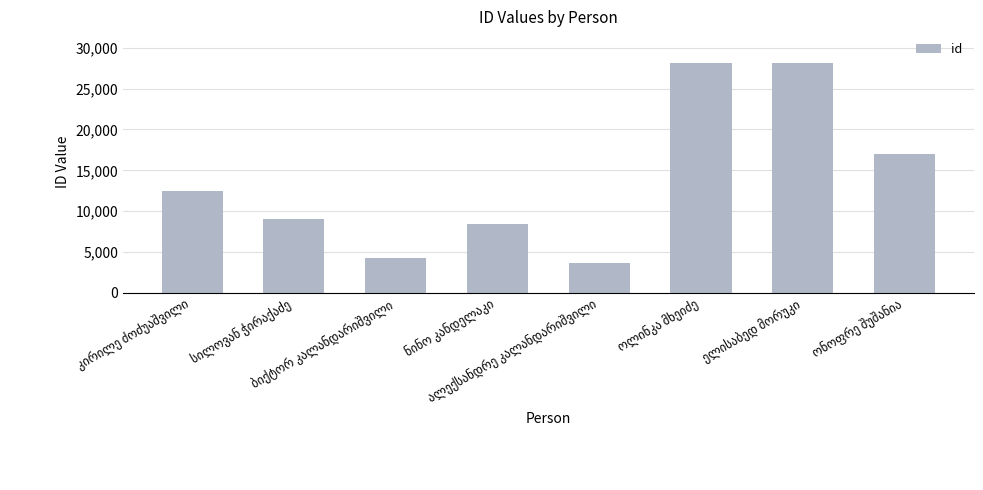

What is the difference between the maximum and minimum values?

24508